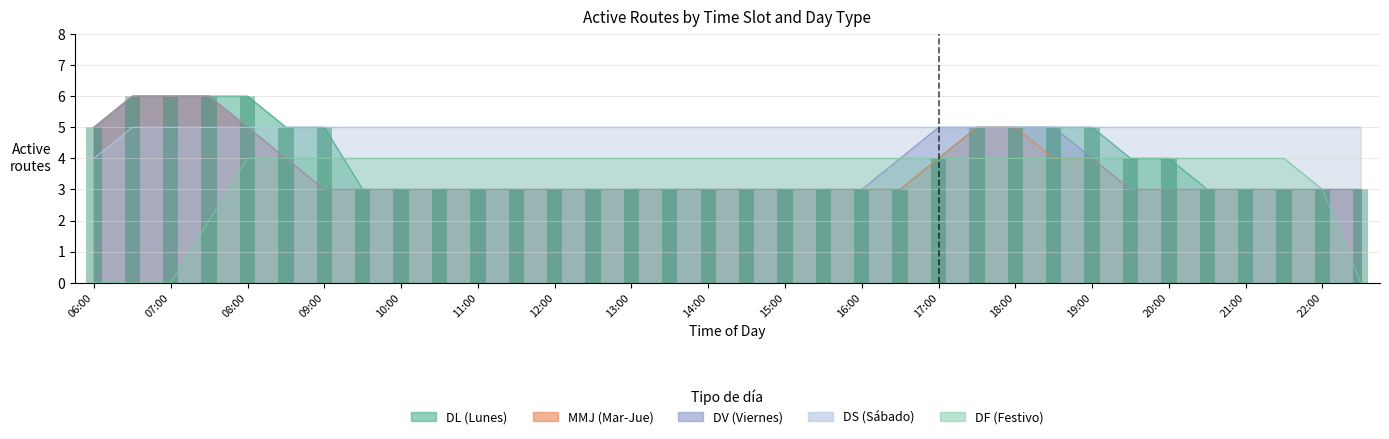

What is the sum of all MMJ values?

123